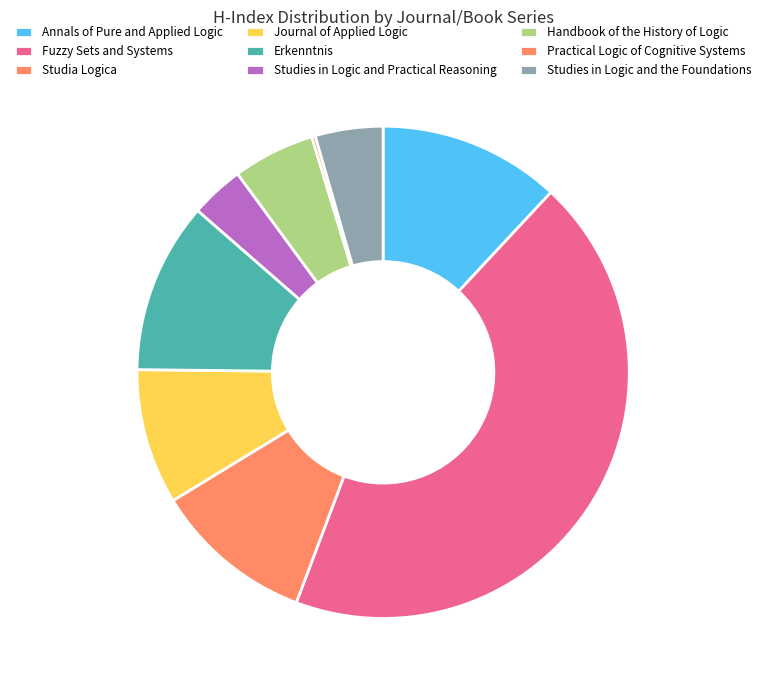

How much of the chart is everything except Studies in Logic and the Foundations?

95.6%